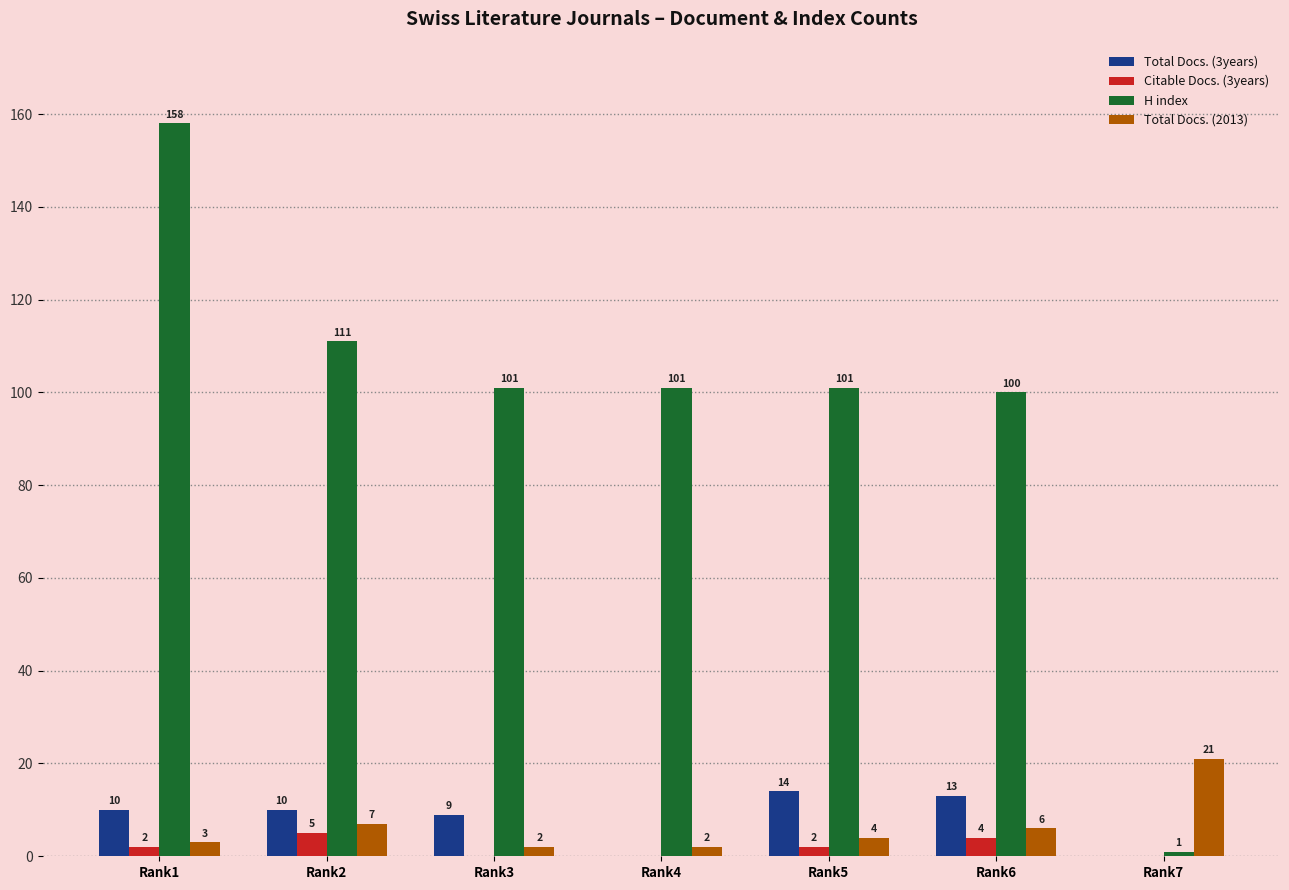

What are all the series names shown in the legend?

Total Docs. (3years), Citable Docs. (3years), H index, Total Docs. (2013)